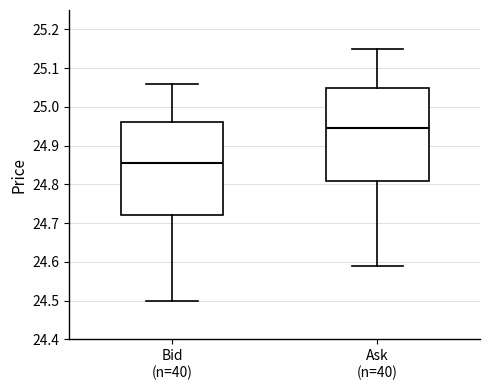

Reading left to right, transcribe this box plot: for each box, give where its median line is, the range the box spans, and where its two whiskers end, as read against the y-axis. The values are not printed on the chart, so give them approximately, as read against the axis.

Bid (n=40): median 24.86, box 24.72 to 24.96, whiskers 24.50 to 25.06
Ask (n=40): median 24.95, box 24.81 to 25.05, whiskers 24.59 to 25.15